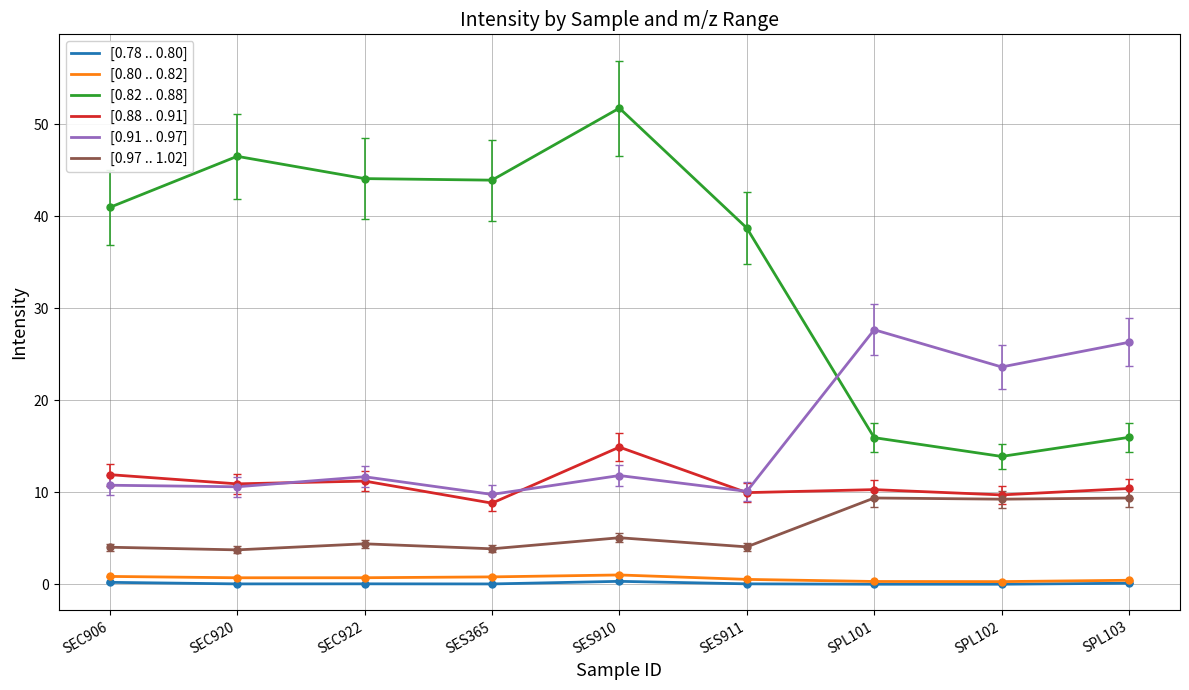

What is the greatest value displayed?

51.7